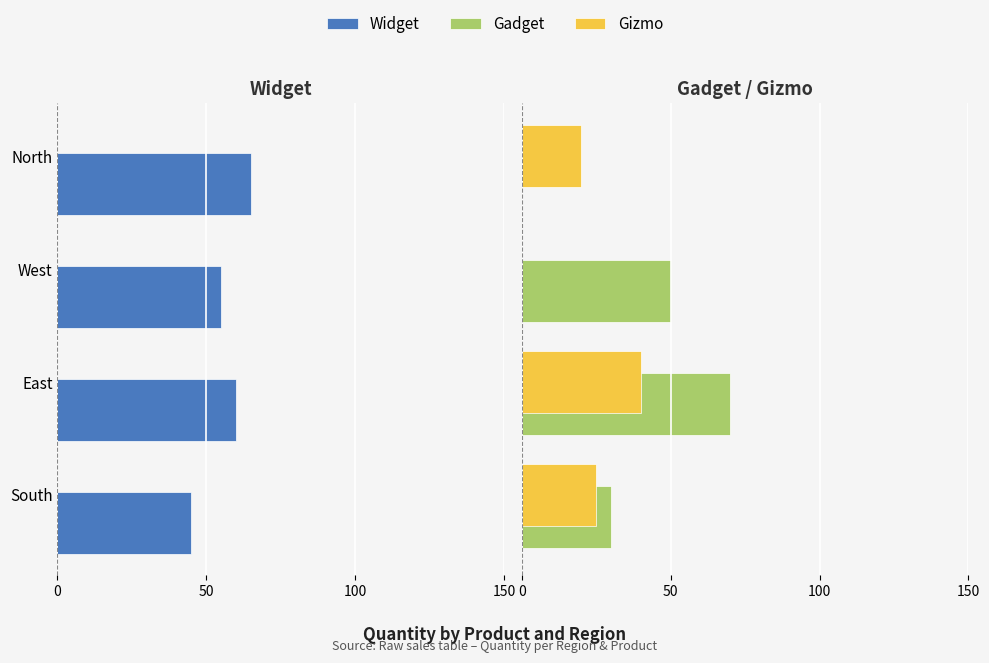

Which series changed the most between West and North?

Gadget